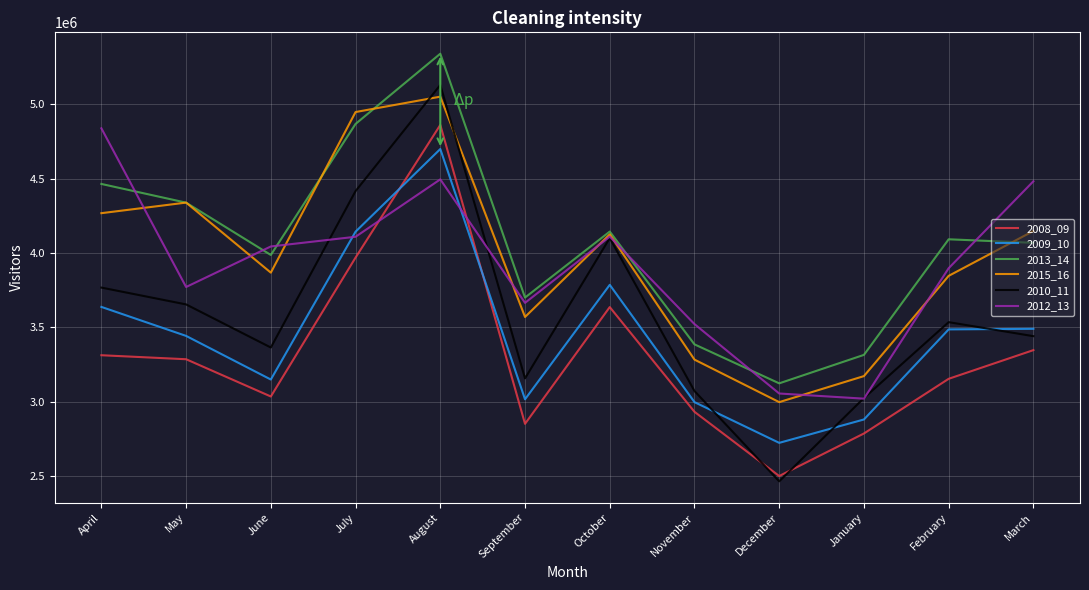

Is it true that 2012_13 equals 2748907 at June?

False